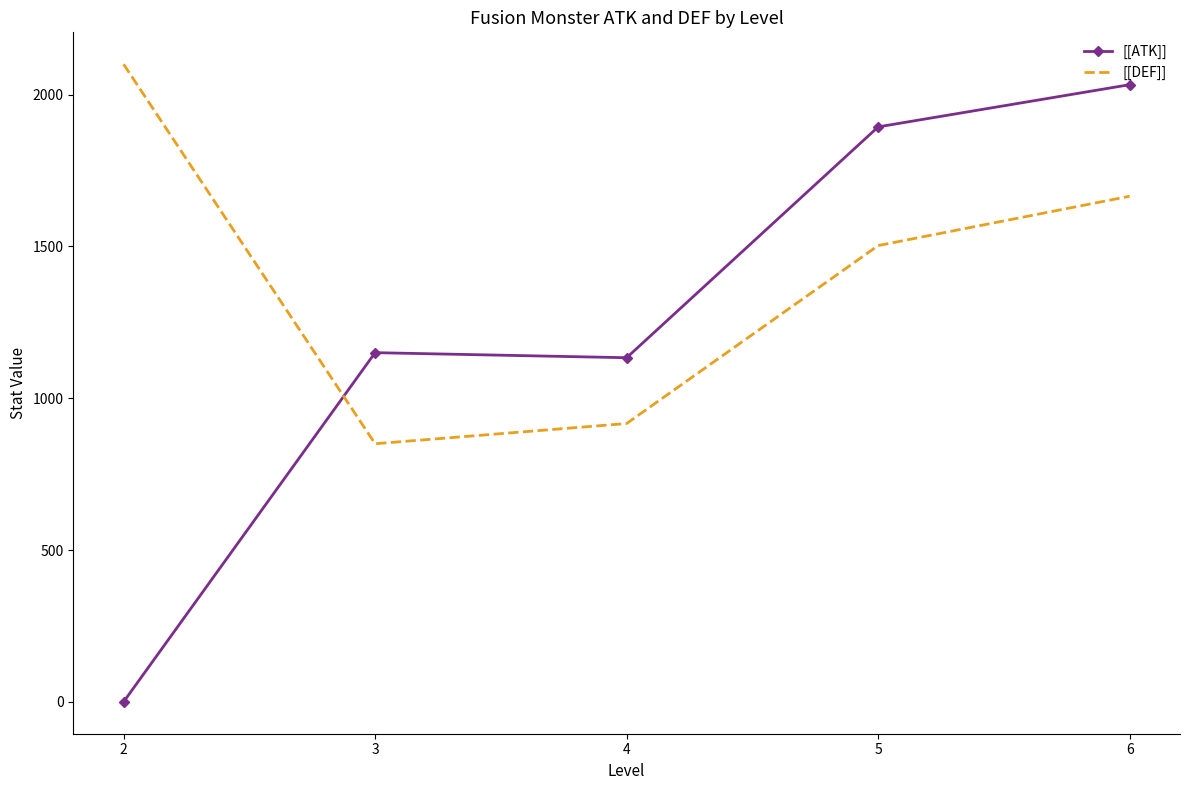

List the series in order of their peak value, lowest first.

[[ATK]], [[DEF]]